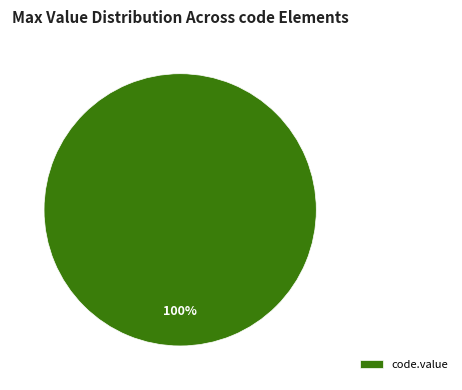

Is it true that code.value is 100% of the pie?

True